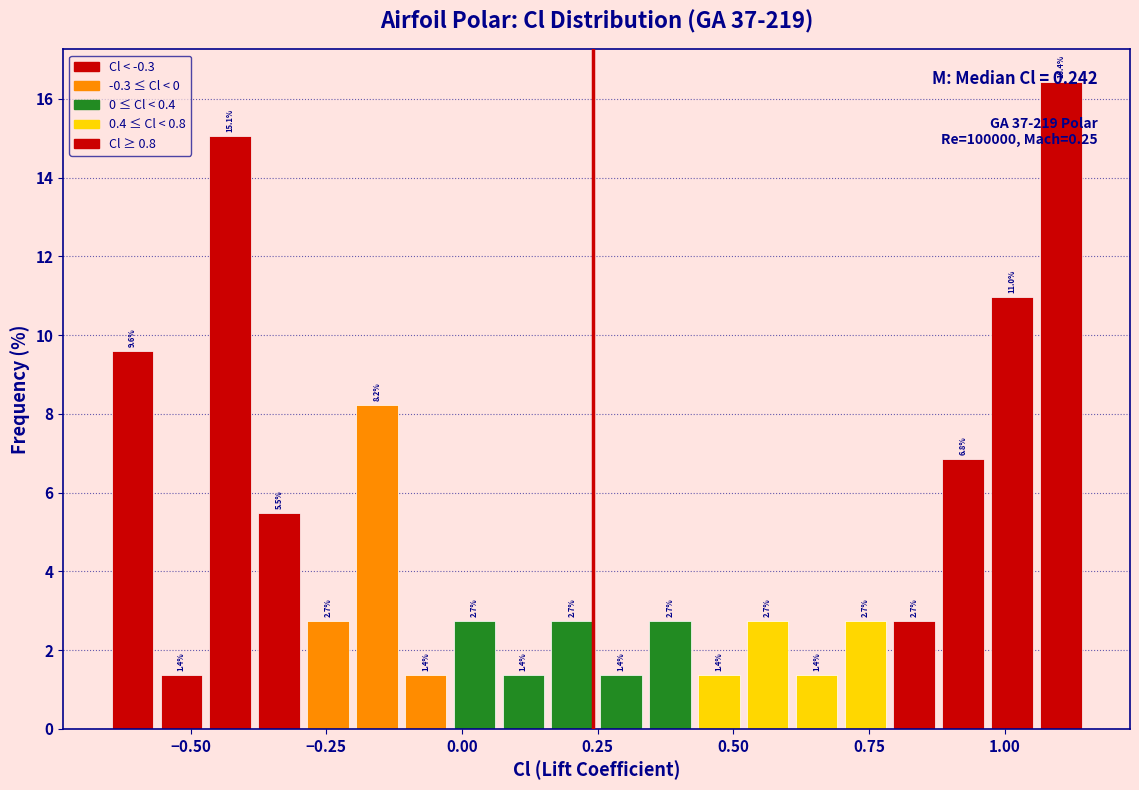

Read against the x-axis, roughly where is the centre of the tallest bar?

1.10